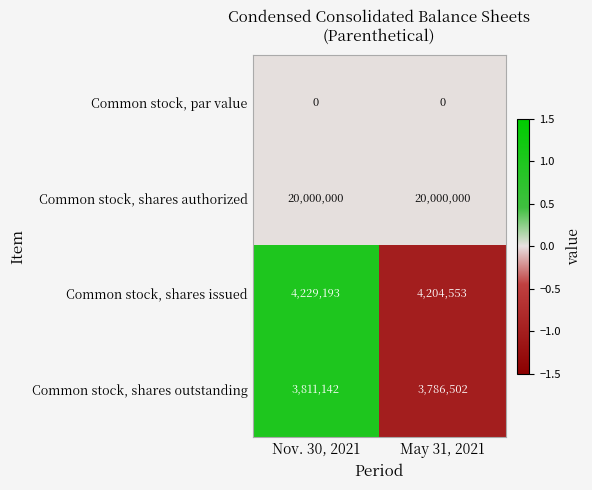

At how many categories does at least one series exceed 0?

2